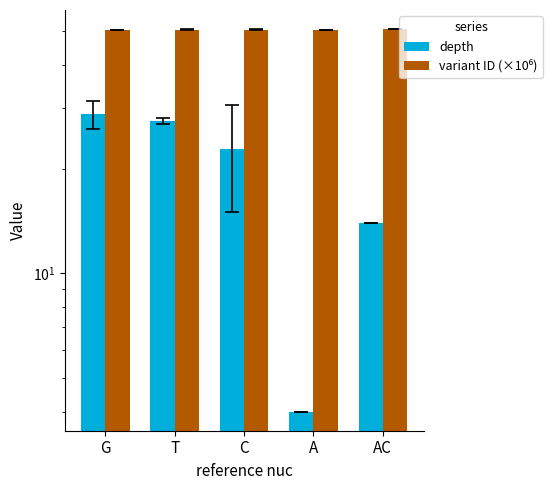

How many variant ID (×10⁶) values are between 50 and 51?

5